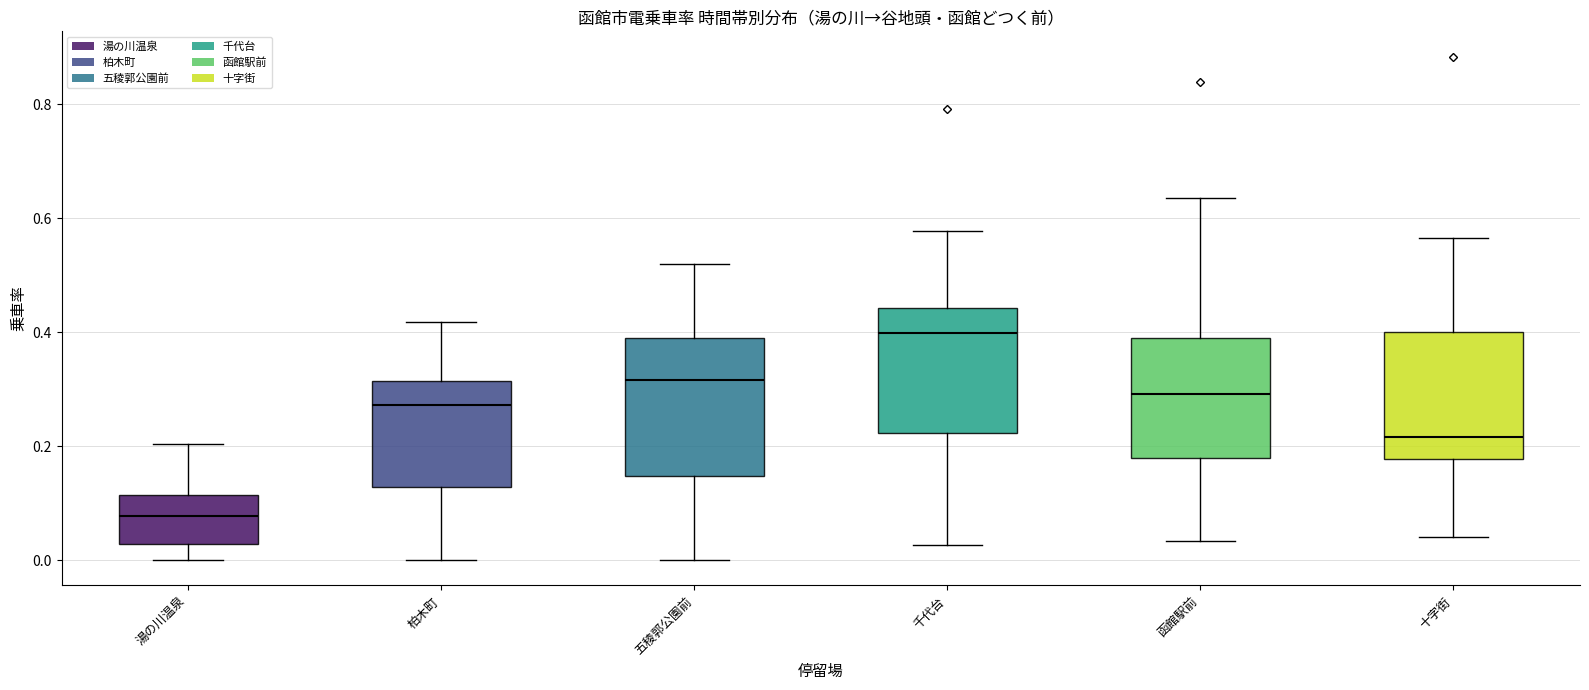

Reading left to right, read every box against the y-axis: the position of its median line, the range the box covers, and the ends of its whiskers. The values are not printed on the chart, so give them approximately, as read against the axis.

湯の川温泉: median 0.08, box 0.02 to 0.12, whiskers 0.00 to 0.20
柏木町: median 0.28, box 0.12 to 0.32, whiskers 0.00 to 0.42
五稜郭公園前: median 0.32, box 0.14 to 0.40, whiskers 0.00 to 0.52
千代台: median 0.40, box 0.22 to 0.44, whiskers 0.02 to 0.58
函館駅前: median 0.30, box 0.18 to 0.38, whiskers 0.04 to 0.64
十字街: median 0.22, box 0.18 to 0.40, whiskers 0.04 to 0.56